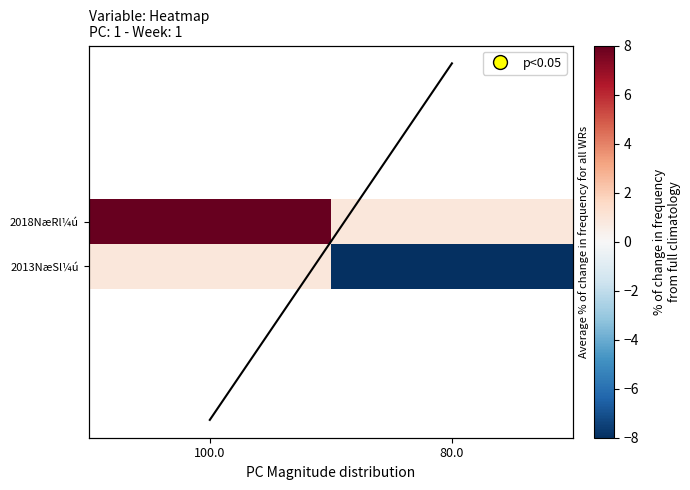

What is the maximum value for 2018NæRl¼ú?

8.0